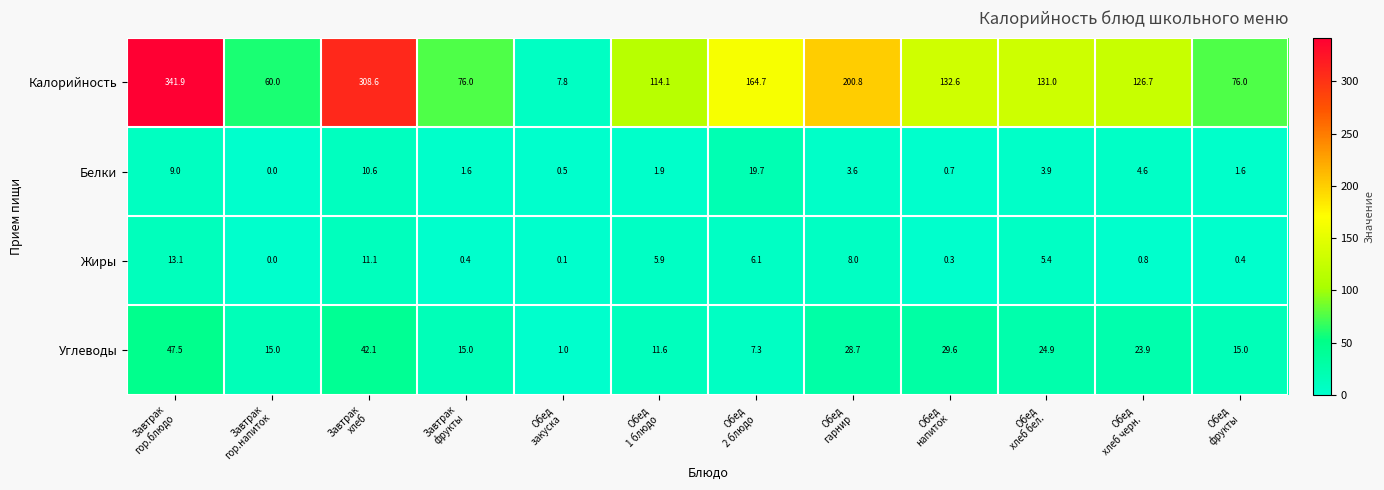

At Завтрак
хлеб, list the series in order from smallest to largest.

Белки, Жиры, Углеводы, Калорийность